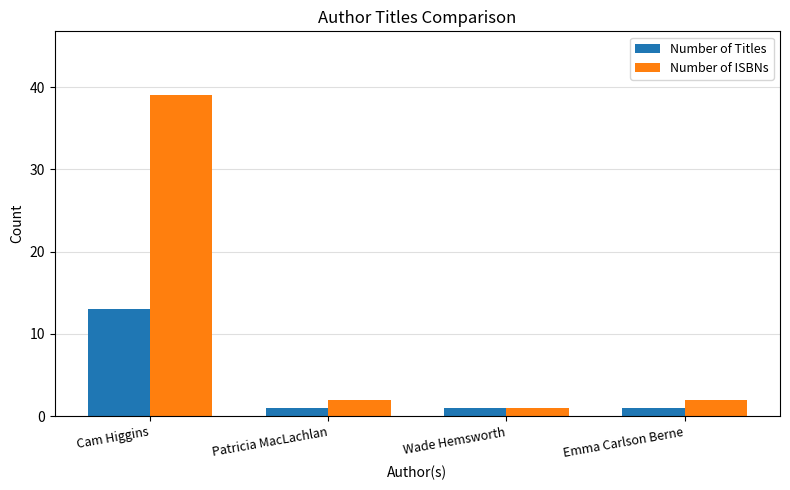

Does the chart contain stacked bars?

No